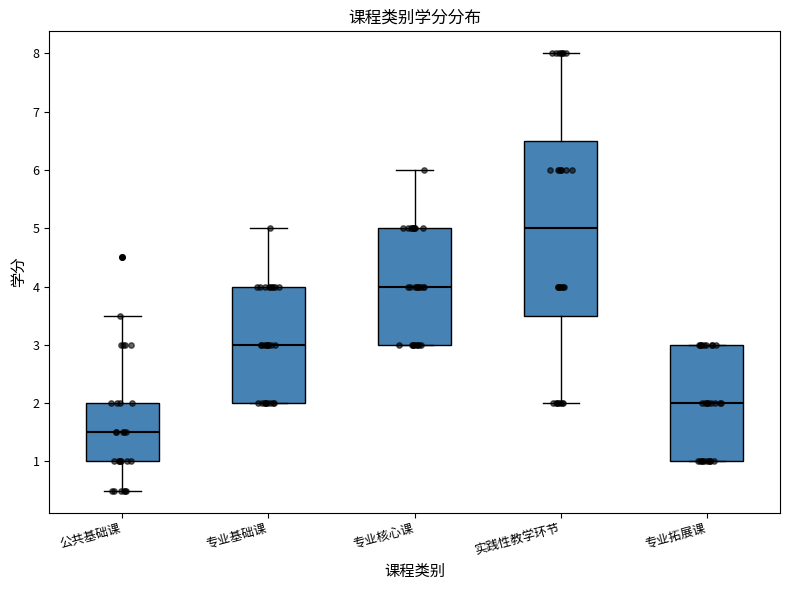

Where does the median line of the box for 专业核心课 sit on the y-axis? The values are not printed on the chart, so give them approximately, as read against the axis.

4.0